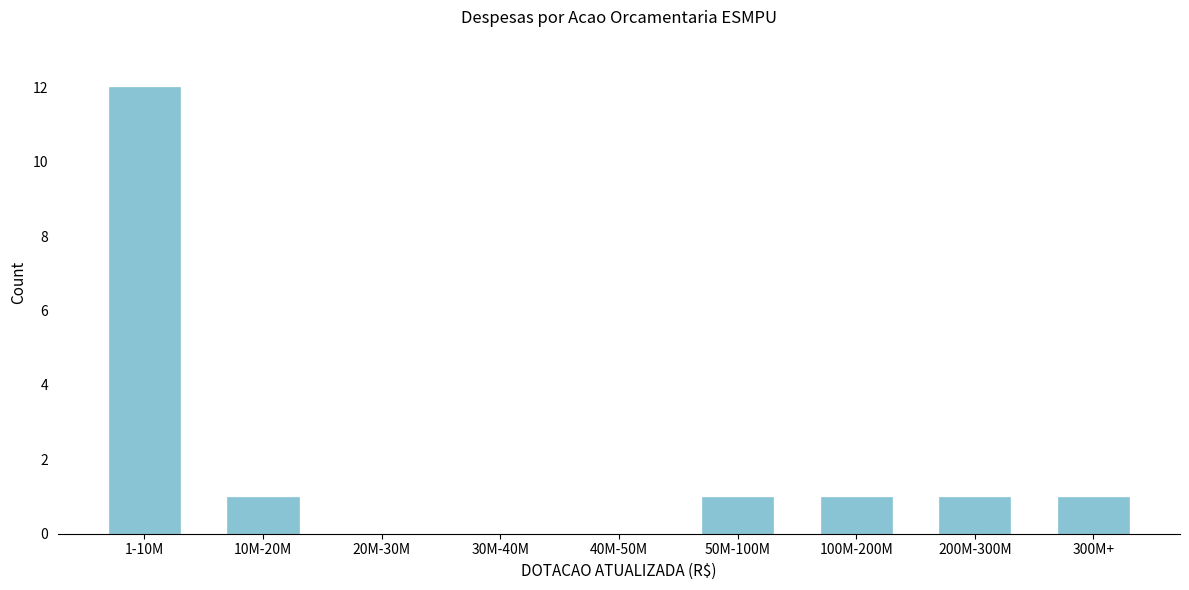

Reading left to right, extract all data points from this chart.

1-10M=12	10M-20M=1	20M-30M=0	30M-40M=0	40M-50M=0	50M-100M=1	100M-200M=1	200M-300M=1	300M+=1